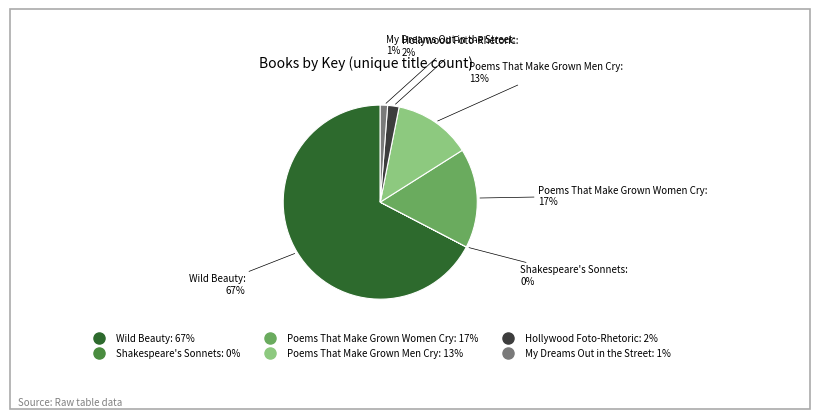

To the nearest percent, what is the difference between the Hollywood Foto-Rhetoric and Poems That Make Grown Men Cry slice percentages?

11%